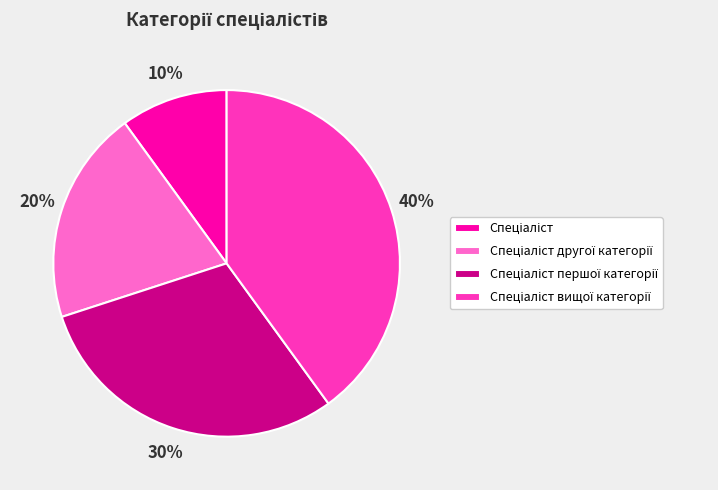

Is there a majority slice in this chart?

No